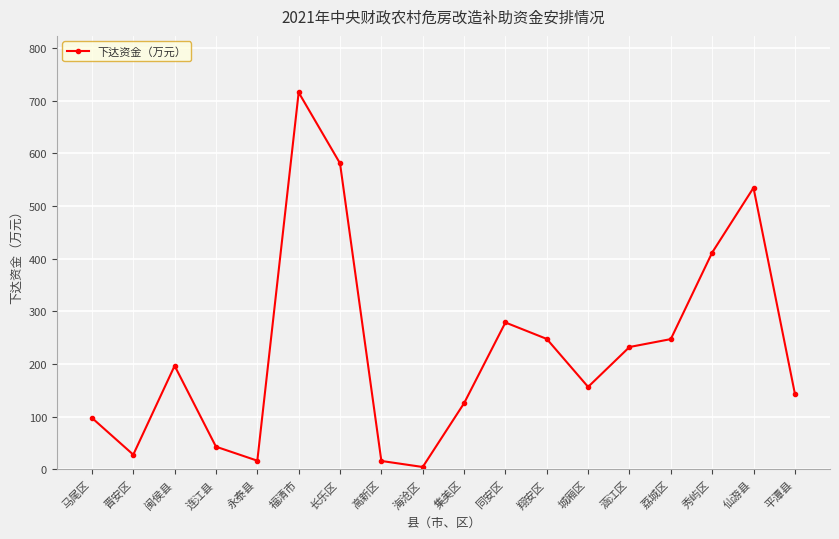

Which label corresponds to the largest value in the chart?

福清市